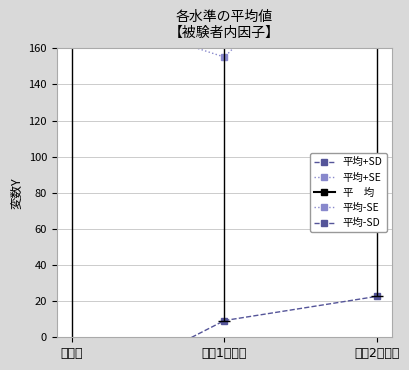

Reading left to right, transcribe all the data shown in this chart.

平均+SD: 519.8	391.0	580.5
平均+SE: 303.3	245.1	362.4
平　均: 242.9	200.1	301.6
平均-SE: 182.5	155.1	240.7
平均-SD: -34.0	9.3	22.6